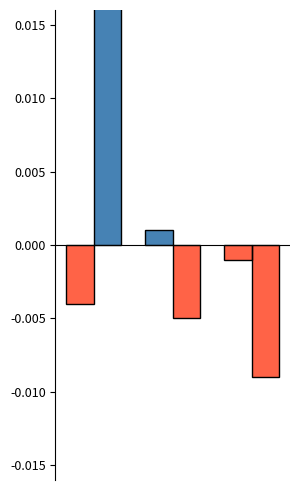

Are the bars horizontal?

No